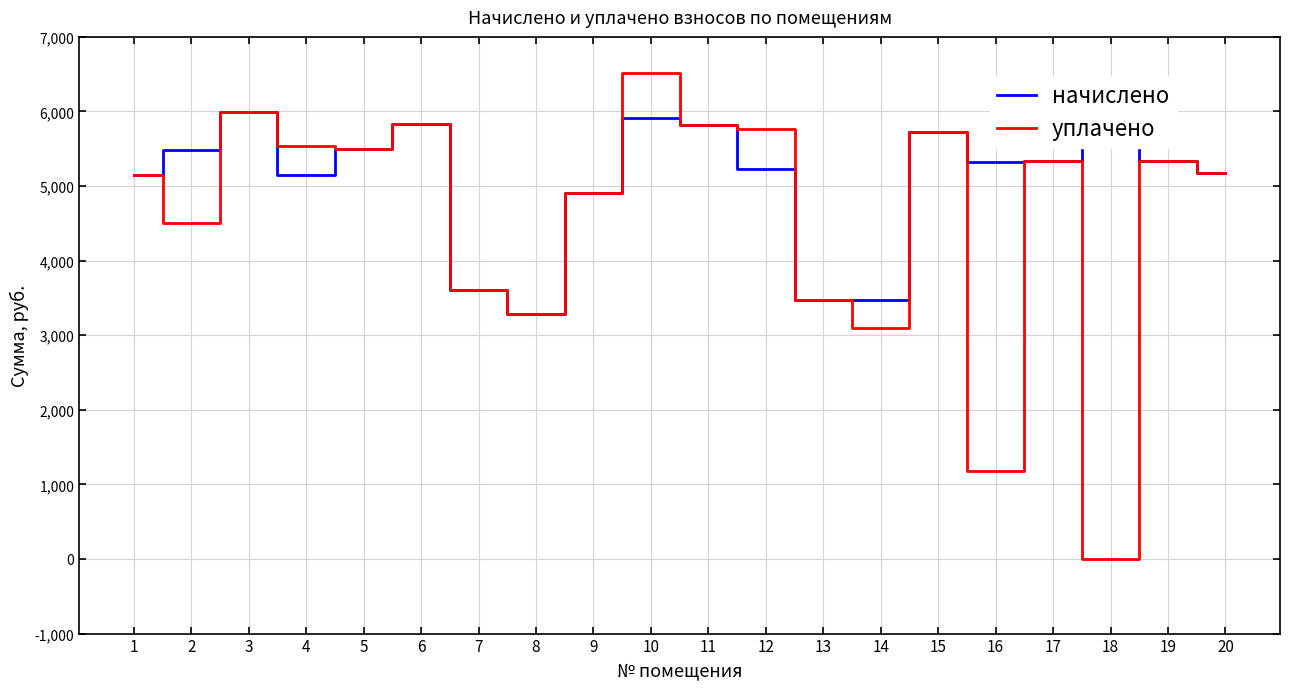

True or false: начислено and уплачено intersect in this chart.

False